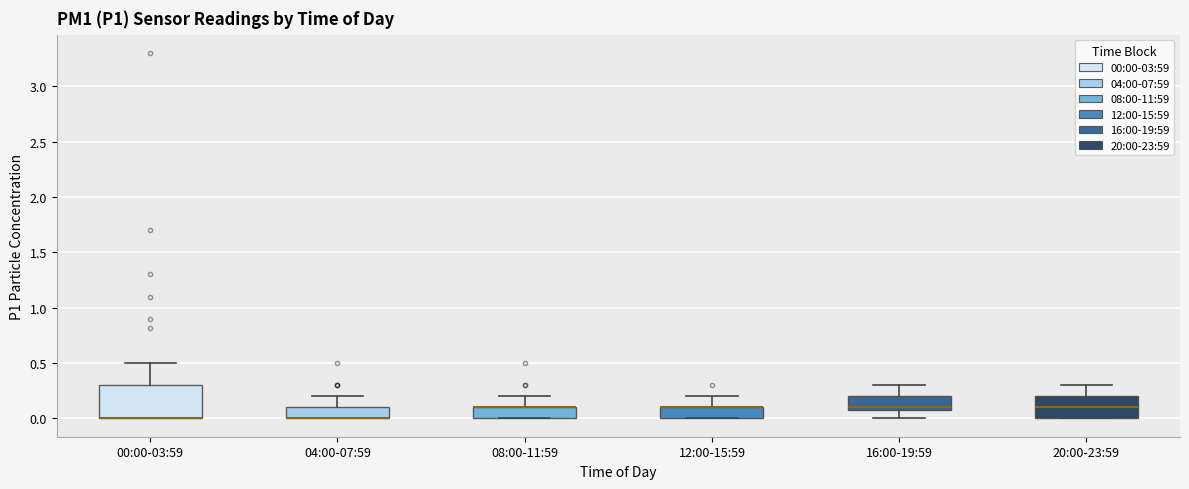

Reading left to right, read every box against the y-axis: the position of its median line, the range the box covers, and the ends of its whiskers. The values are not printed on the chart, so give them approximately, as read against the axis.

00:00-03:59: median 0.0 (drawn on the box's lower edge), box 0.0 to 0.3, whiskers 0.0 to 0.5
04:00-07:59: median 0.0 (drawn on the box's lower edge), box 0.0 to 0.1, whiskers 0.0 to 0.2
08:00-11:59: median 0.1 (drawn on the box's upper edge), box 0.0 to 0.1, whiskers 0.0 to 0.2
12:00-15:59: median 0.1 (drawn on the box's upper edge), box 0.0 to 0.1, whiskers 0.0 to 0.2
16:00-19:59: median 0.1 (just above the box's lower edge), box 0.1 to 0.2, whiskers 0.0 to 0.3
20:00-23:59: median 0.1, box 0.0 to 0.2, whiskers 0.0 to 0.3